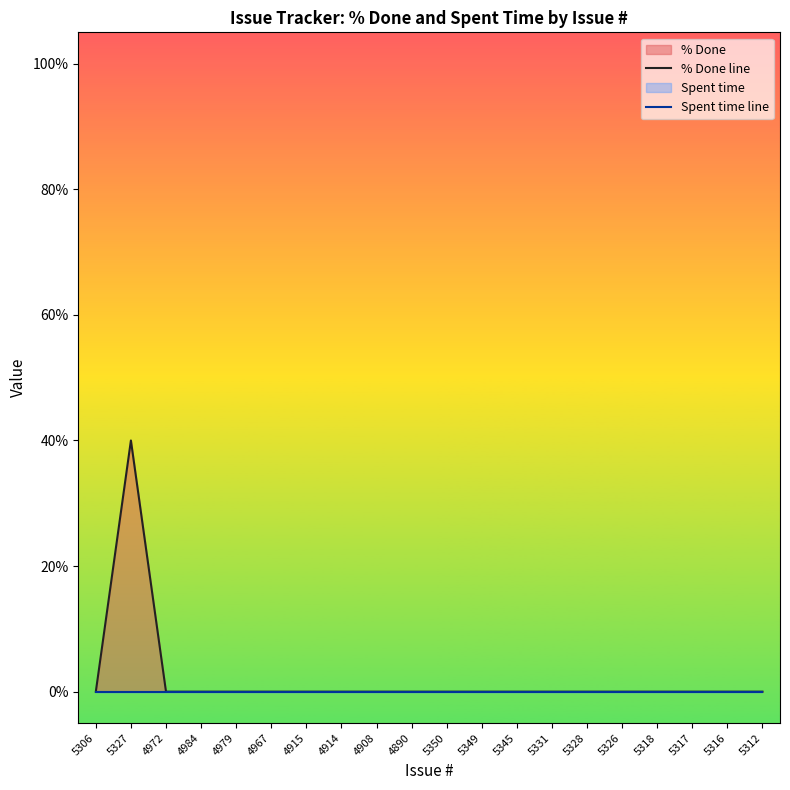

Reading left to right, list all the values displayed in this chart.

% Done line: 5306=0	5327=40	4972=0	4984=0	4979=0	4967=0	4915=0	4914=0	4908=0	4890=0	5350=0	5349=0	5345=0	5331=0	5328=0	5326=0	5318=0	5317=0	5316=0	5312=0
Spent time line: 5306=0	5327=0	4972=0	4984=0	4979=0	4967=0	4915=0	4914=0	4908=0	4890=0	5350=0	5349=0	5345=0	5331=0	5328=0	5326=0	5318=0	5317=0	5316=0	5312=0